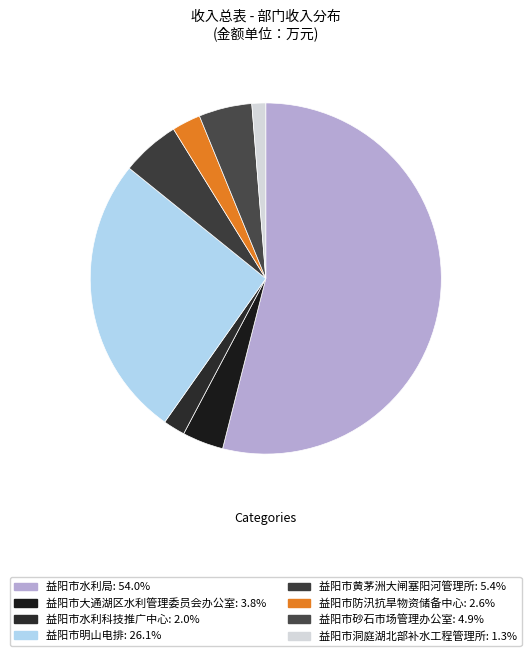

Count the number of slices in the pie.

8